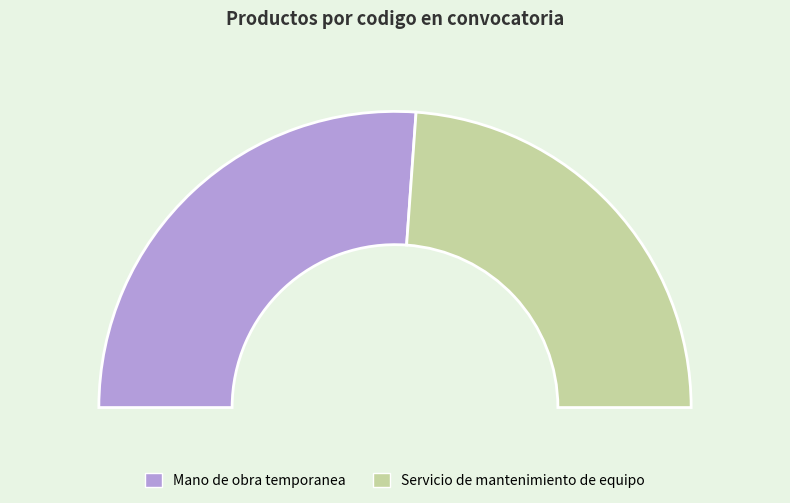

Is there any slice that represents more than half of the pie?

Yes